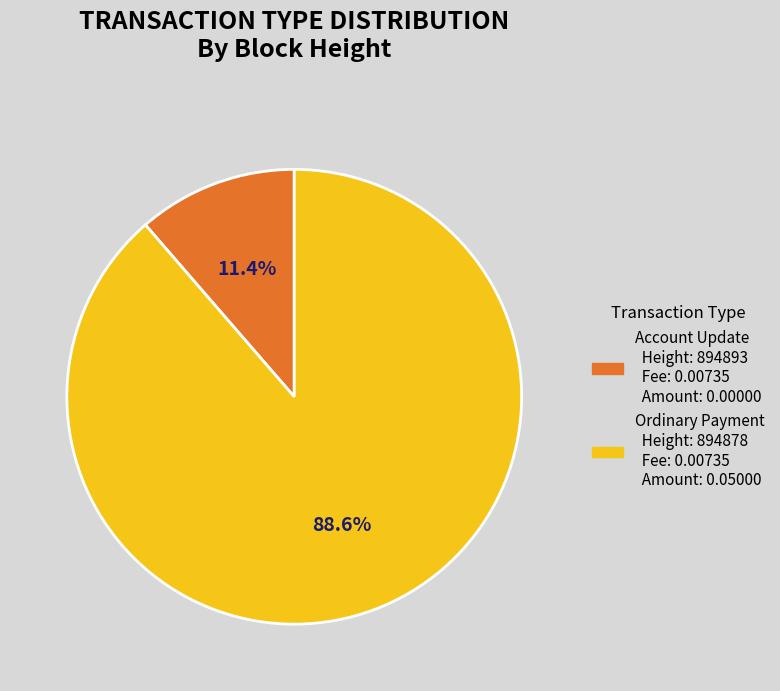

Does any single category account for the majority?

Yes